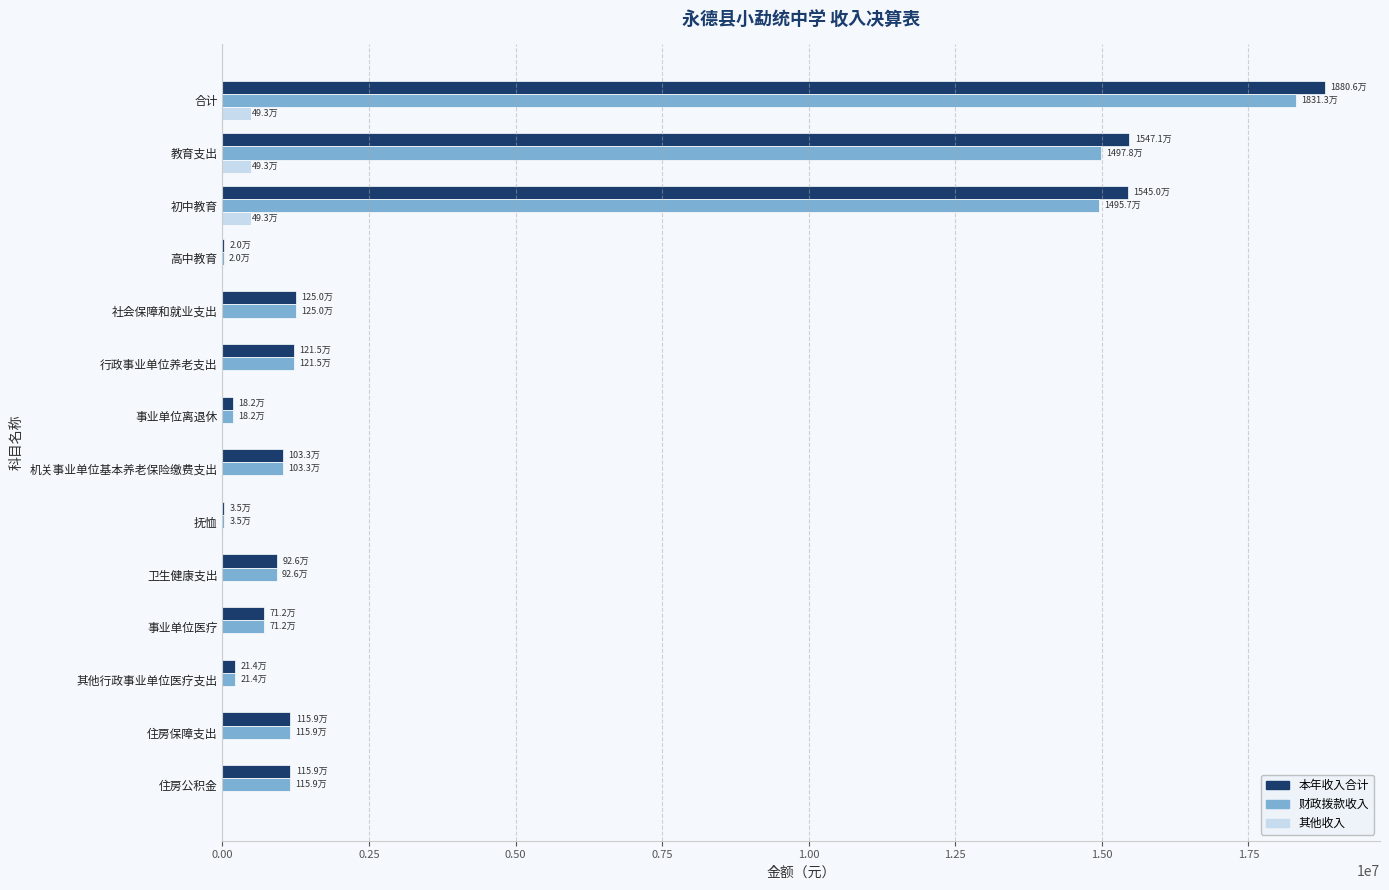

Count the number of data series in this chart.

3